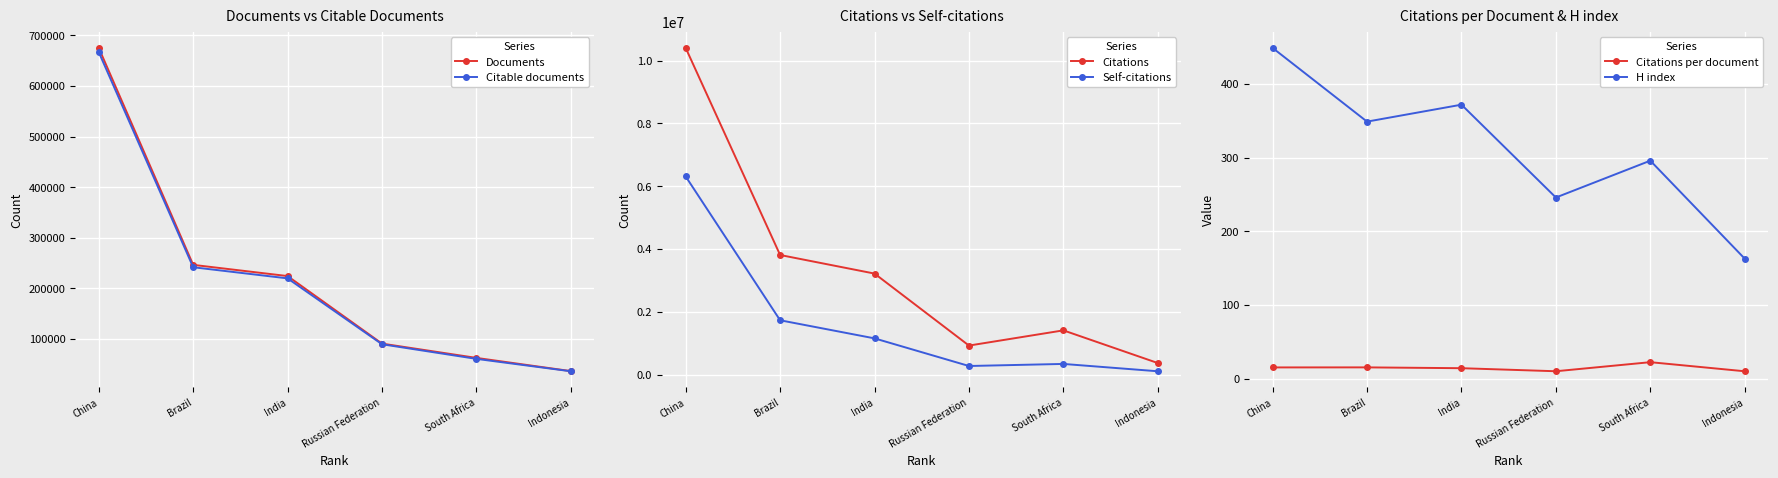

At which category is the sum across all series the highest?

China